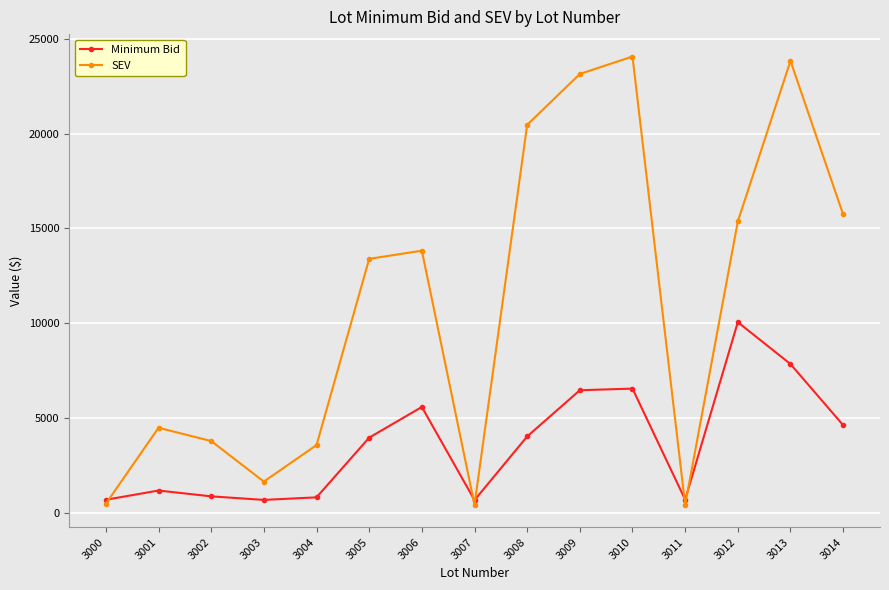

How many values in the Minimum Bid series are below 3979?

7